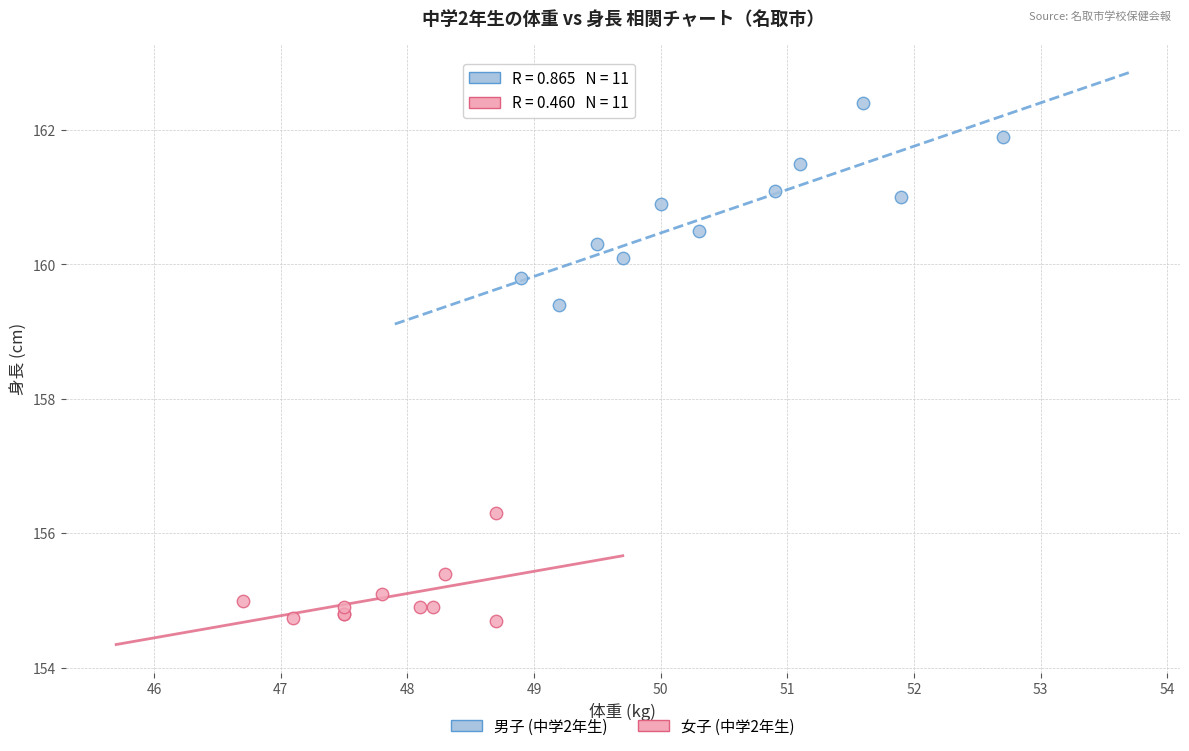

Which series contains the lowest Y value?

女子 (中学2年生)